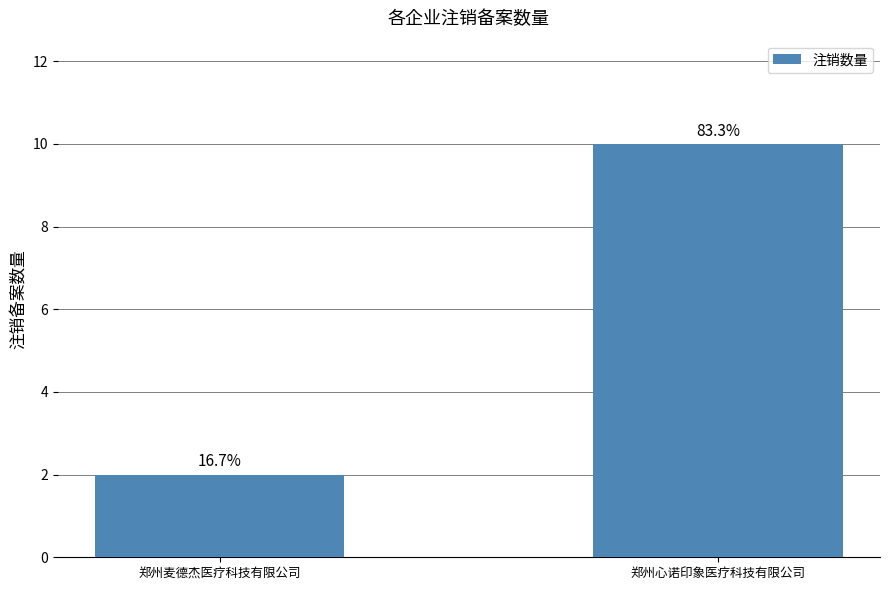

How many bars are there in total?

2